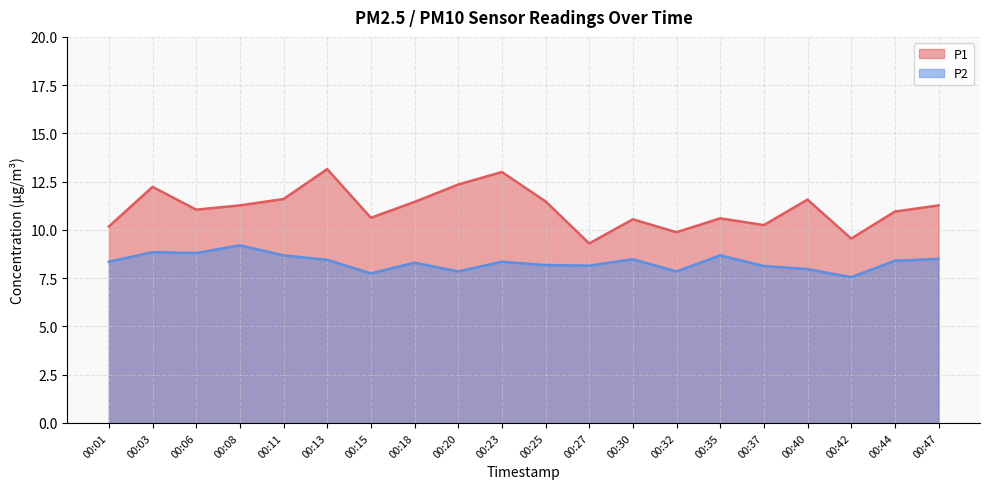

Count the number of data series in this chart.

2